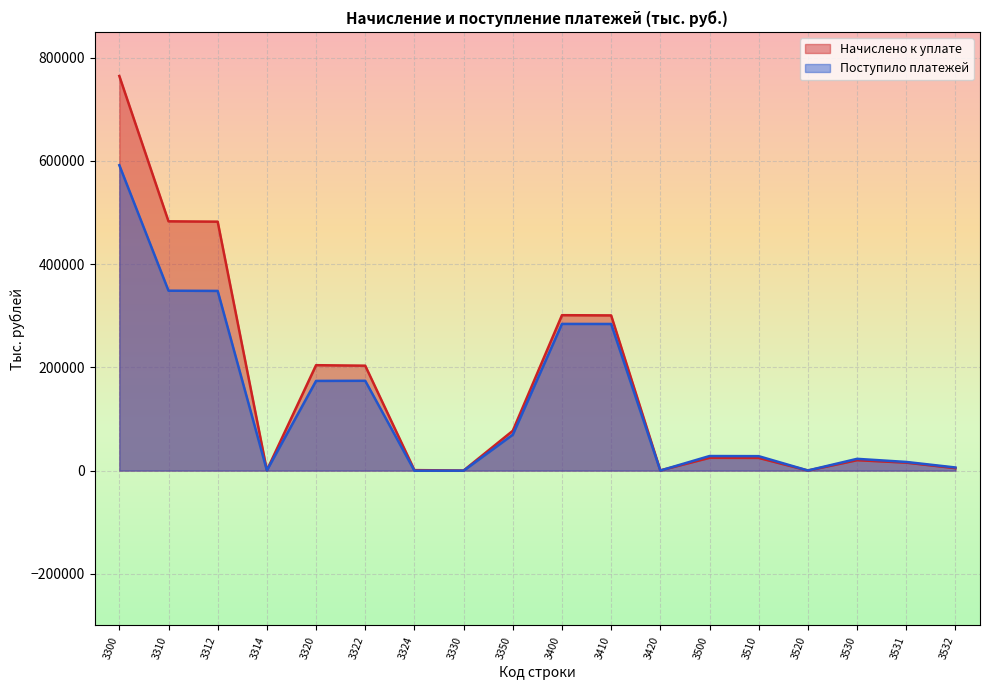

What is the difference between the second highest and second lowest values in the Начислено к уплате series?

482757